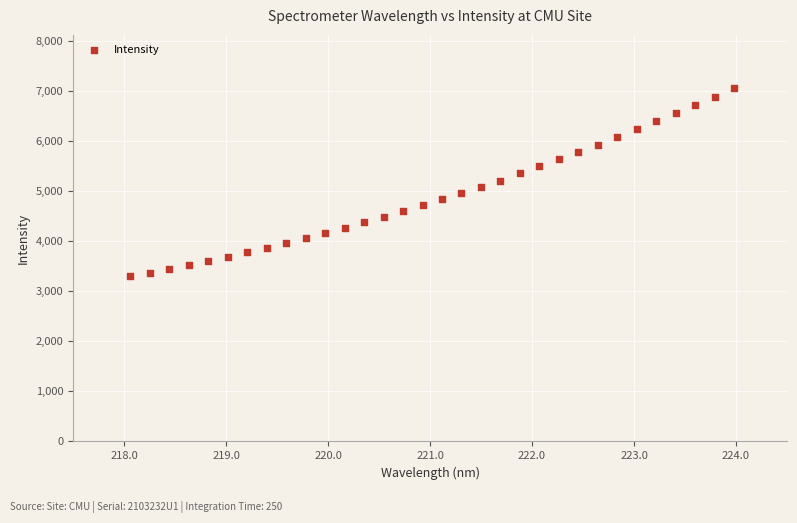

What is the range of X values (max minus min)?

5.9